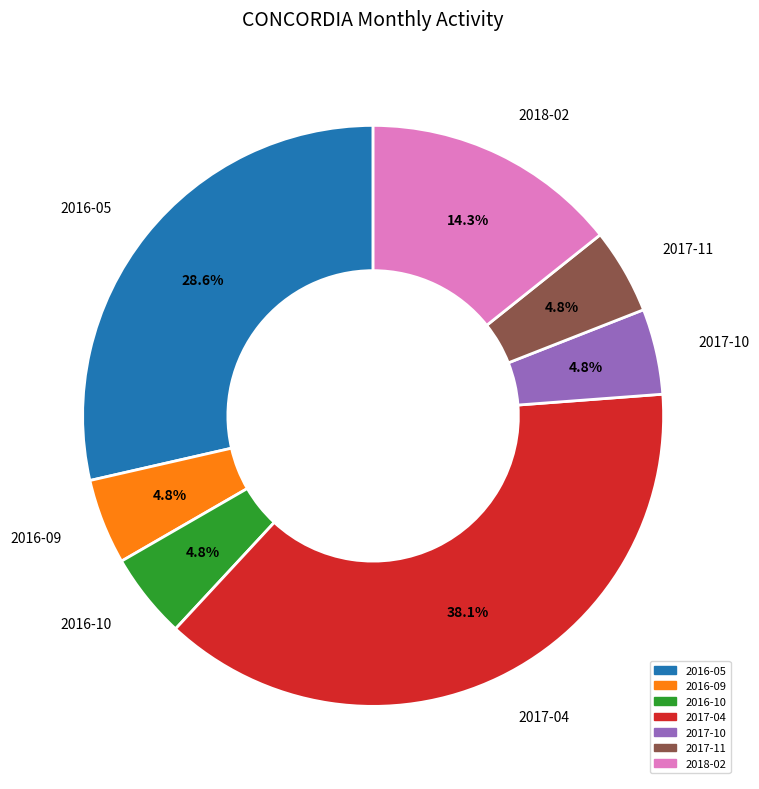

Is 2018-02 the majority of the pie?

No